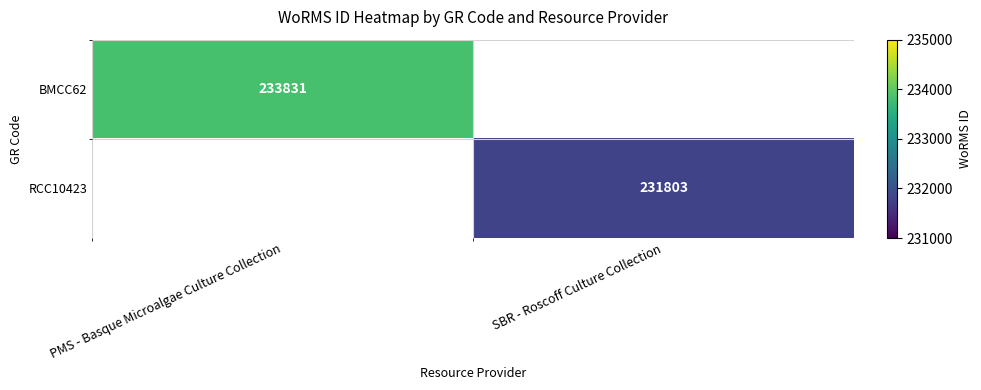

The RCC10423 series shows 312479.7 at SBR - Roscoff Culture Collection. True or false?

False